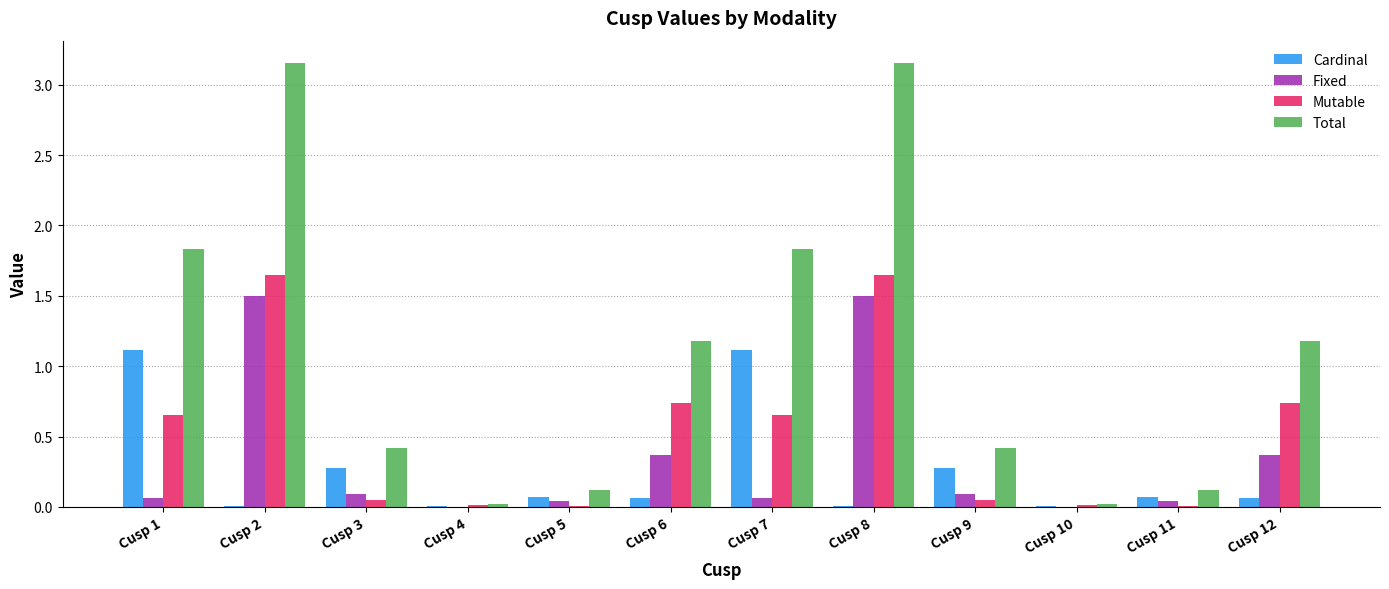

What is the maximum value for Cardinal?

1.1